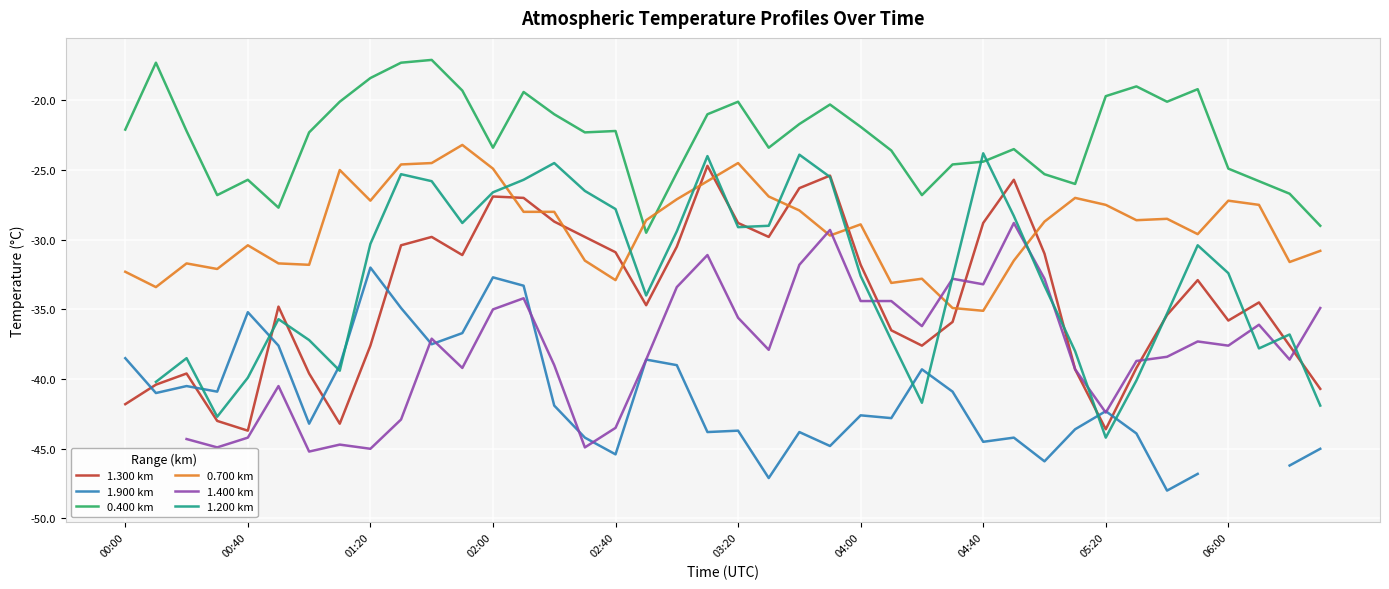

What is the value of the 0.400 km point at the 30th from the left?

-23.5